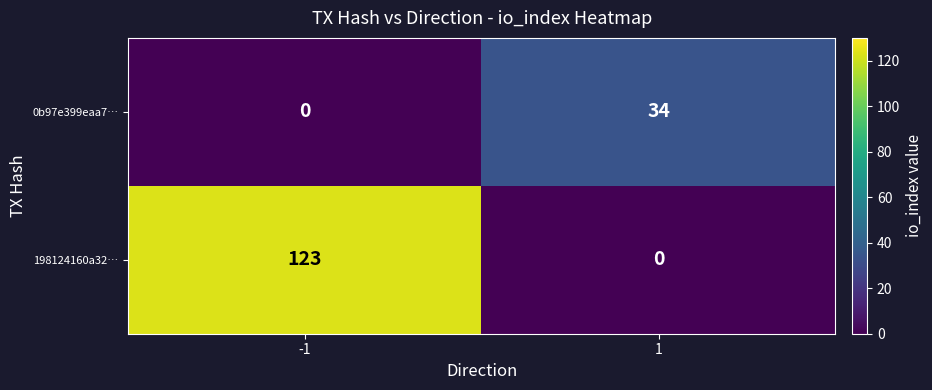

What is the highest value of the 198124160a32… series?

123